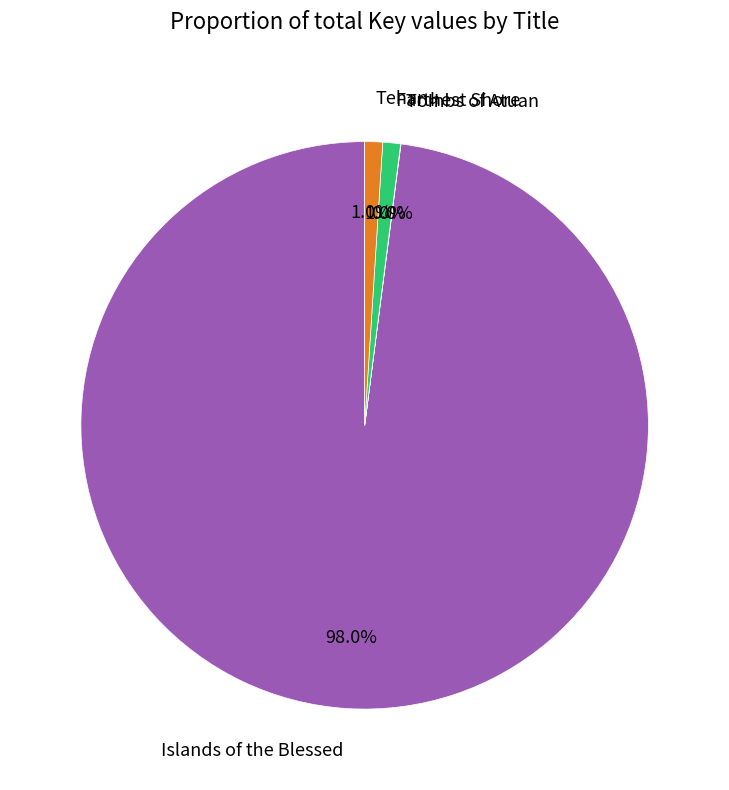

To the nearest percent, what portion does Farthest Shore represent?

1%